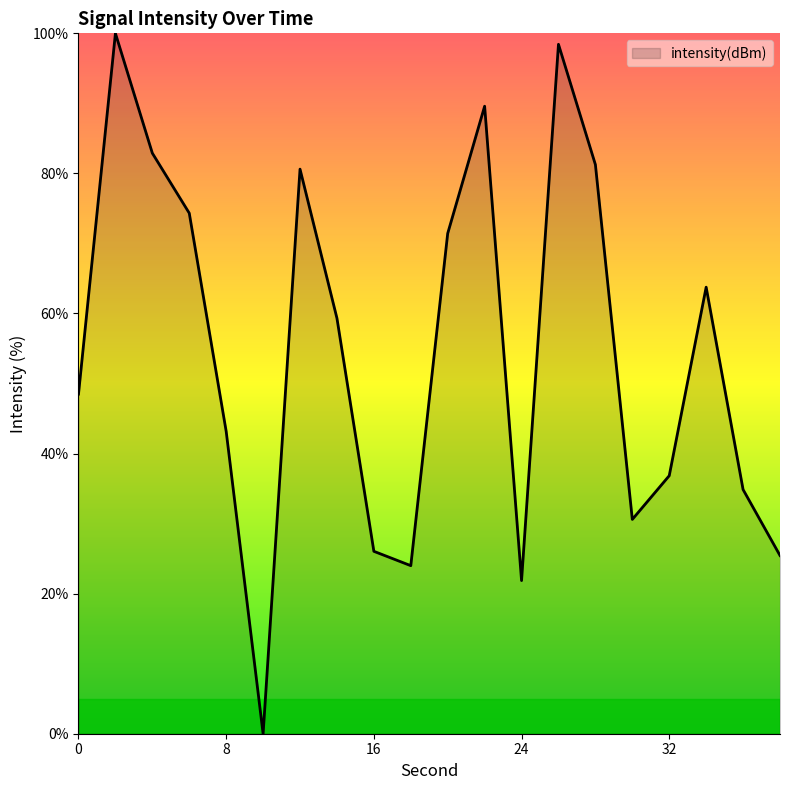

Reading left to right, transcribe all the data shown in this chart.

48.5	100.0	82.9	74.3	43.2	0.0	80.6	59.3	26.0	24.0	71.4	89.6	21.9	98.4	81.3	30.6	36.8	63.8	34.9	25.4